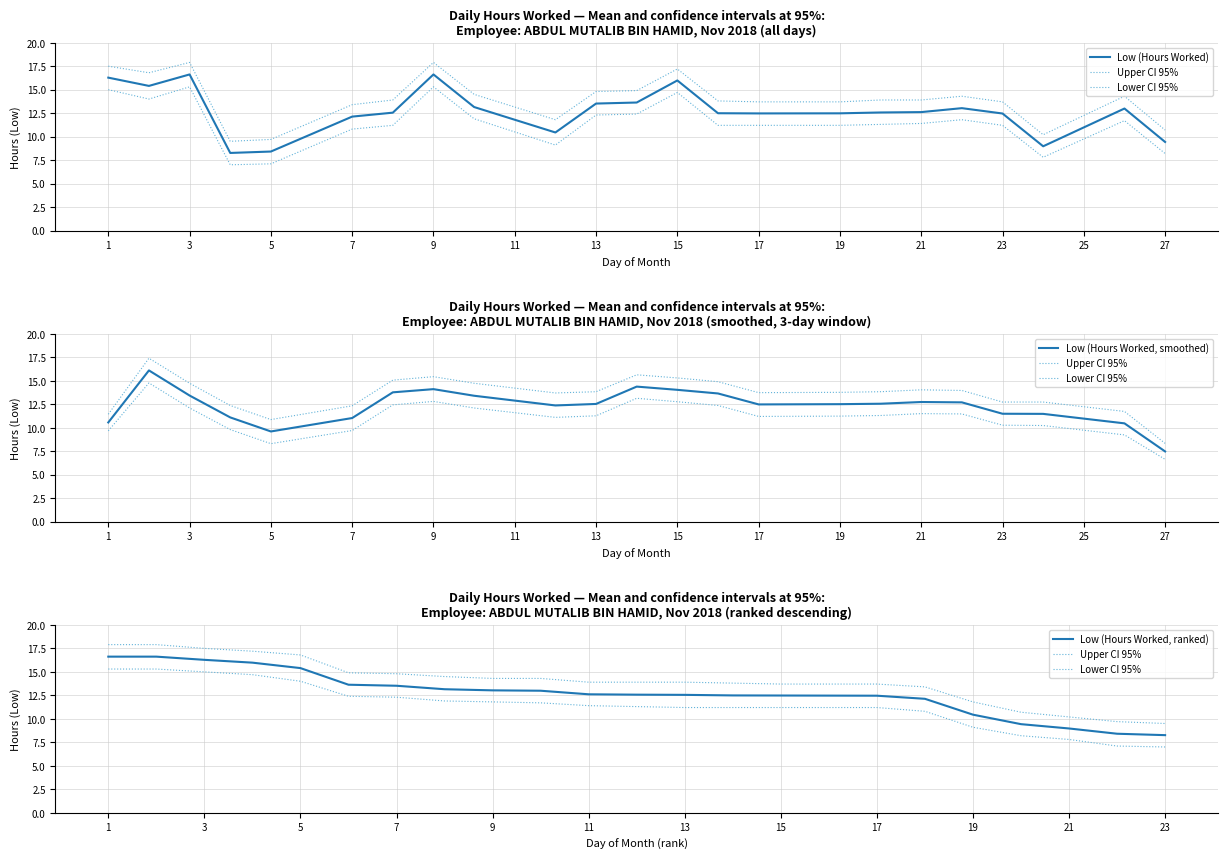

What is the approximate value of Lower CI 95% at 19?

11.7